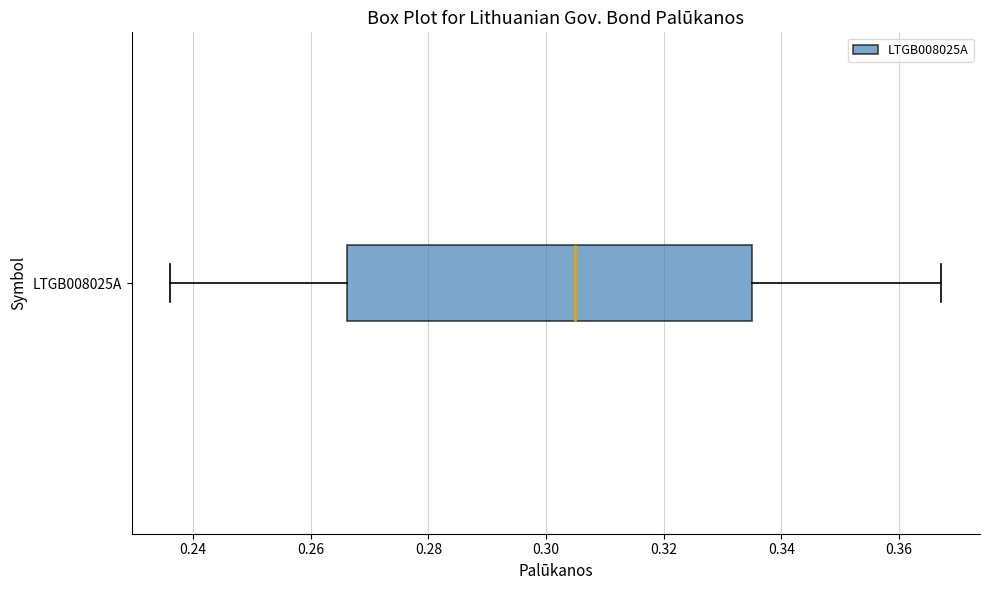

Read this box plot against the x-axis: the position of the median line, the range covered by the box, and the ends of both whiskers. The values are not printed on the chart, so give them approximately, as read against the axis.

median 0.304, box 0.266 to 0.334, whiskers 0.236 to 0.368